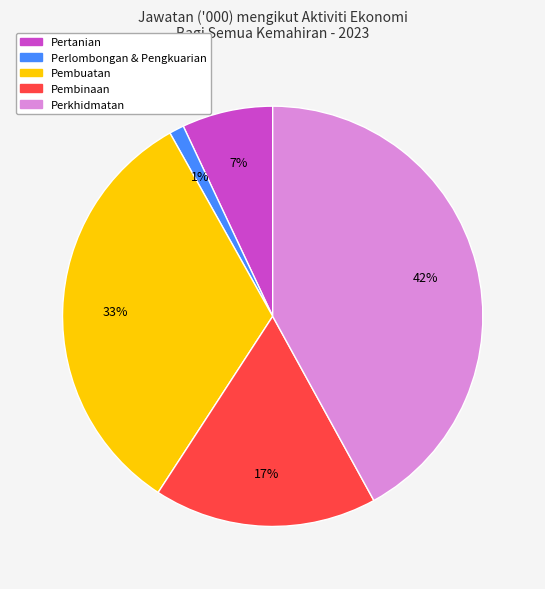

Count the number of slices in the pie.

5